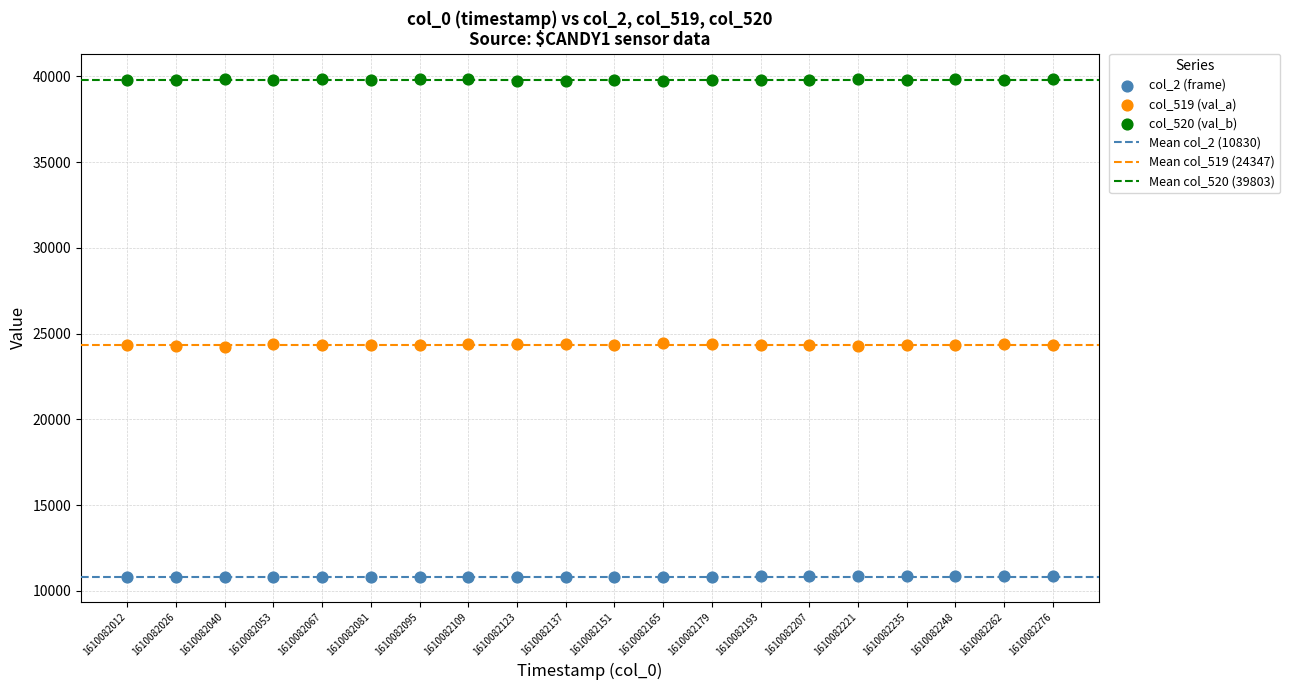

Which series has the largest Y range (max minus min)?

col_519 (val_a)